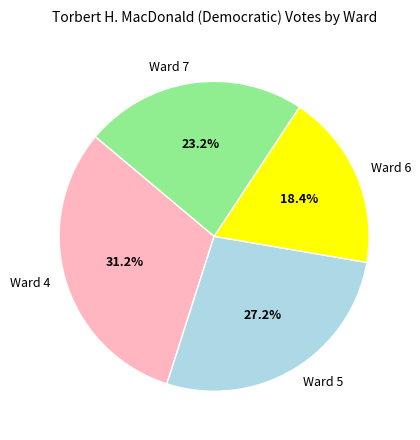

Combined, what portion of the pie is Ward 5 and Ward 6?

45.6%